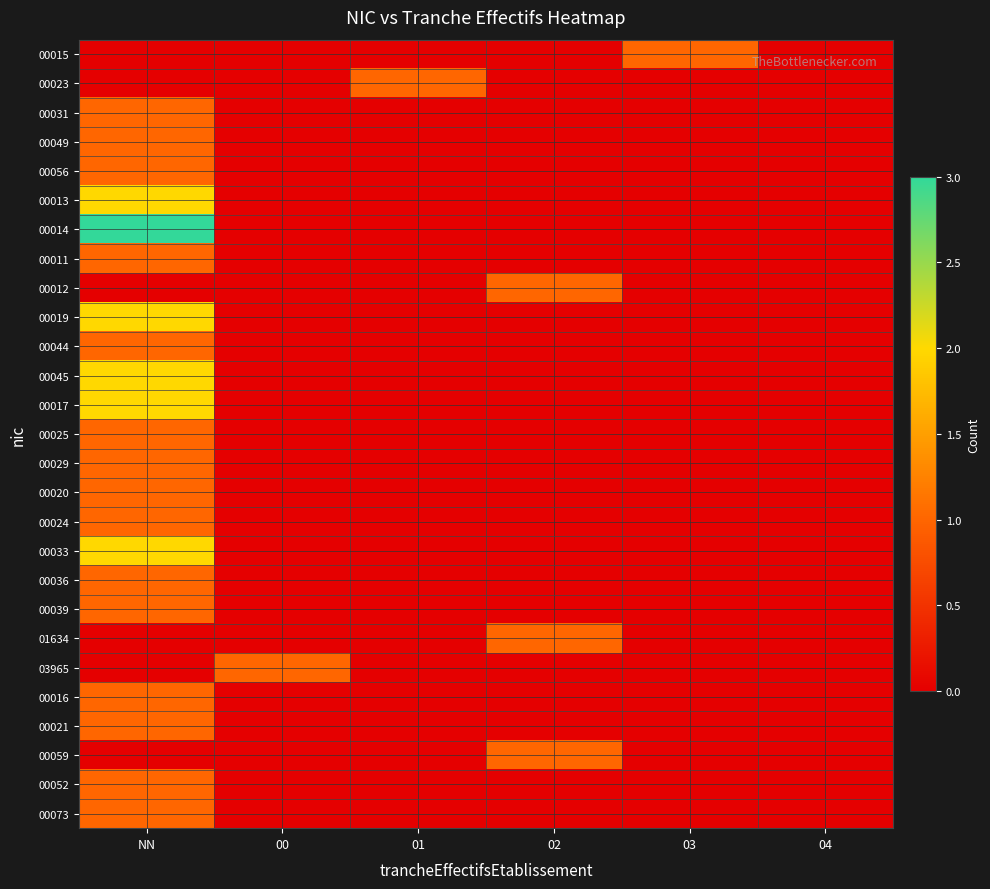

At which category is the sum across all series the highest?

NN